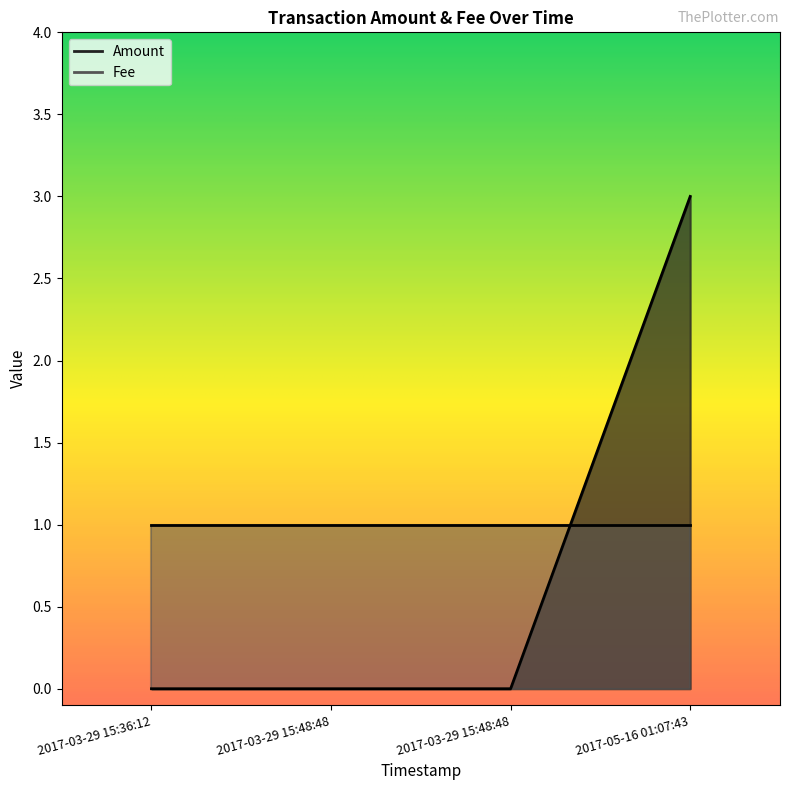

What is the average value?

1